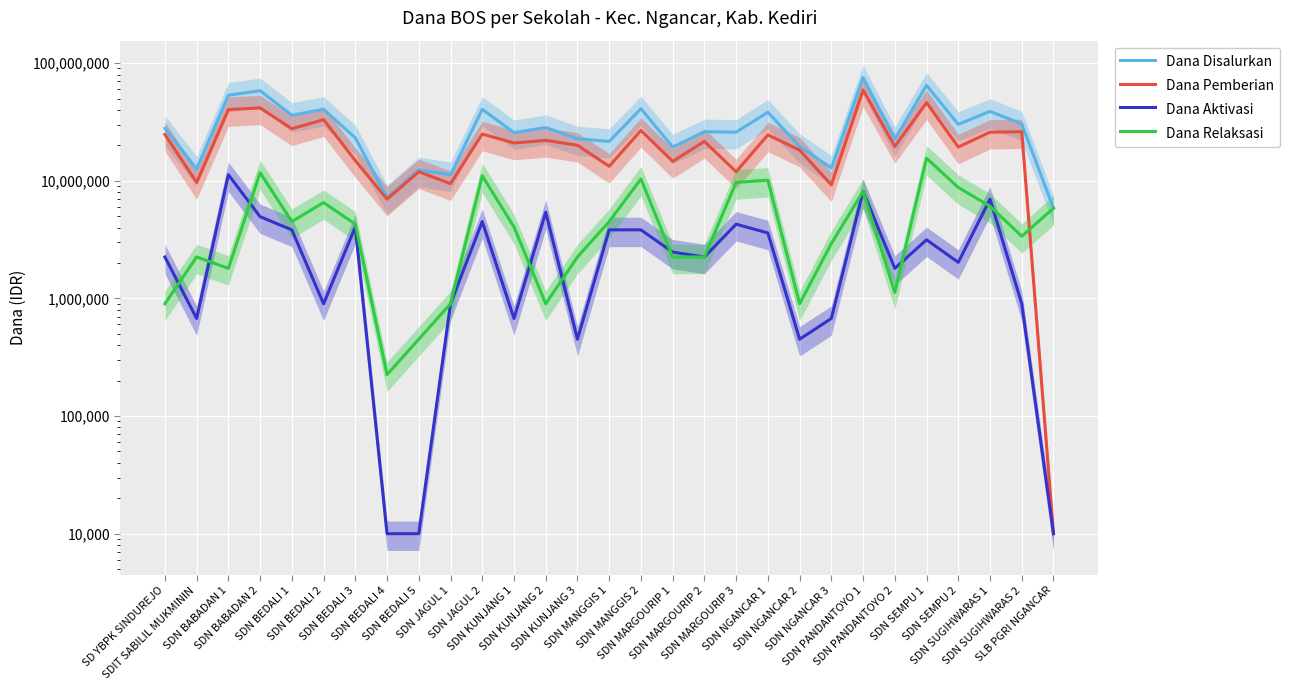

How many interior local valleys does the Dana Aktivasi series have?

8